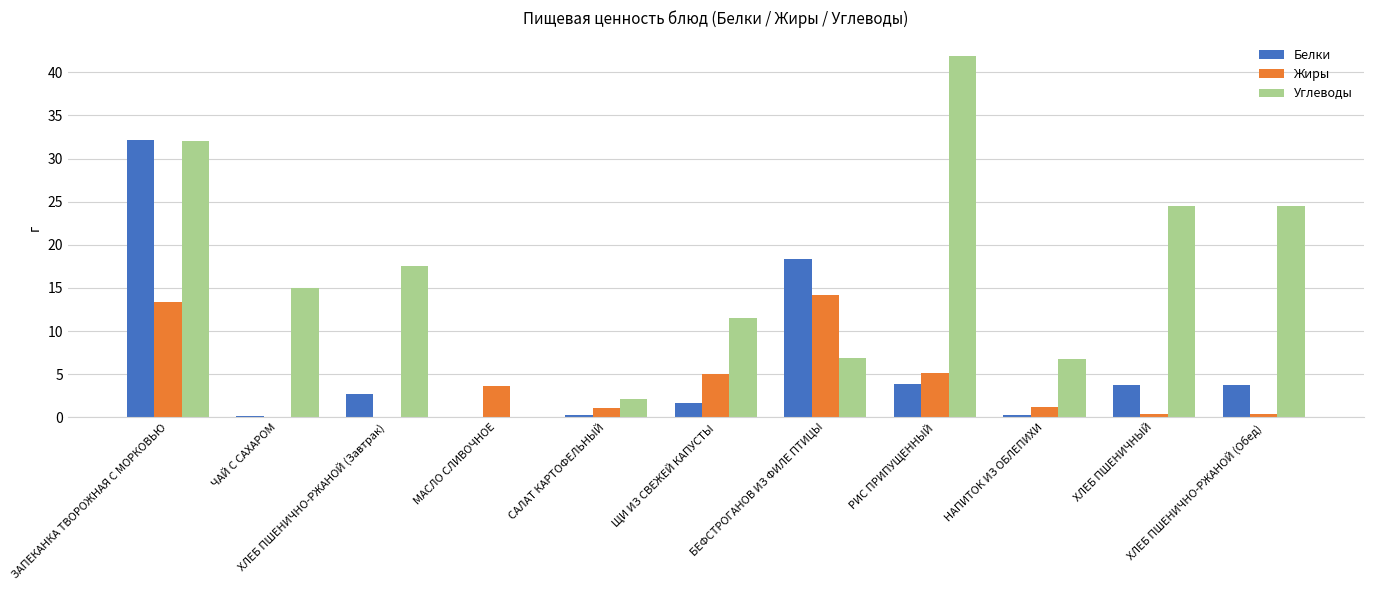

What is the sum of all Белки values?

66.9